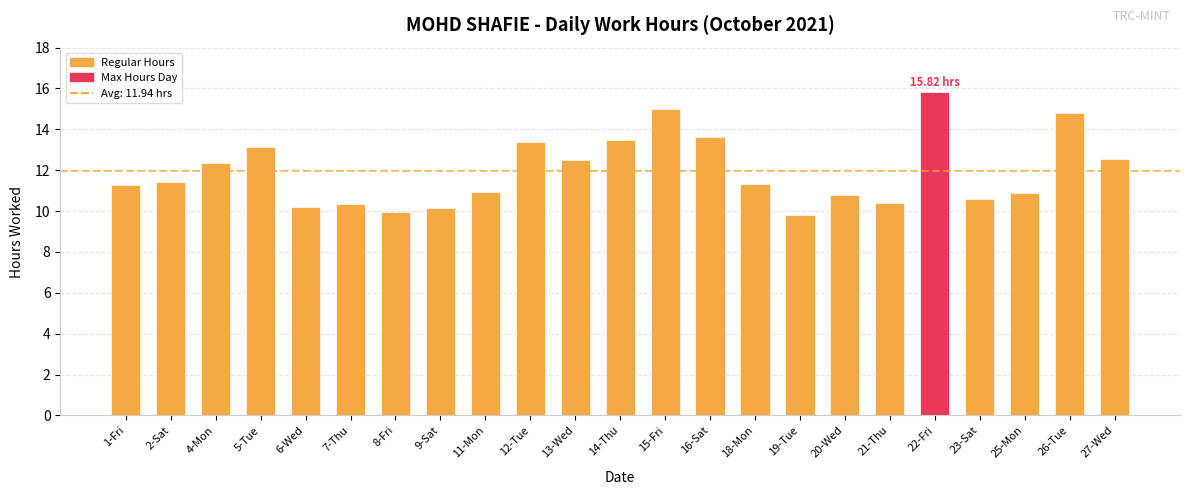

Between 8-Fri and 18-Mon, which is larger?

18-Mon